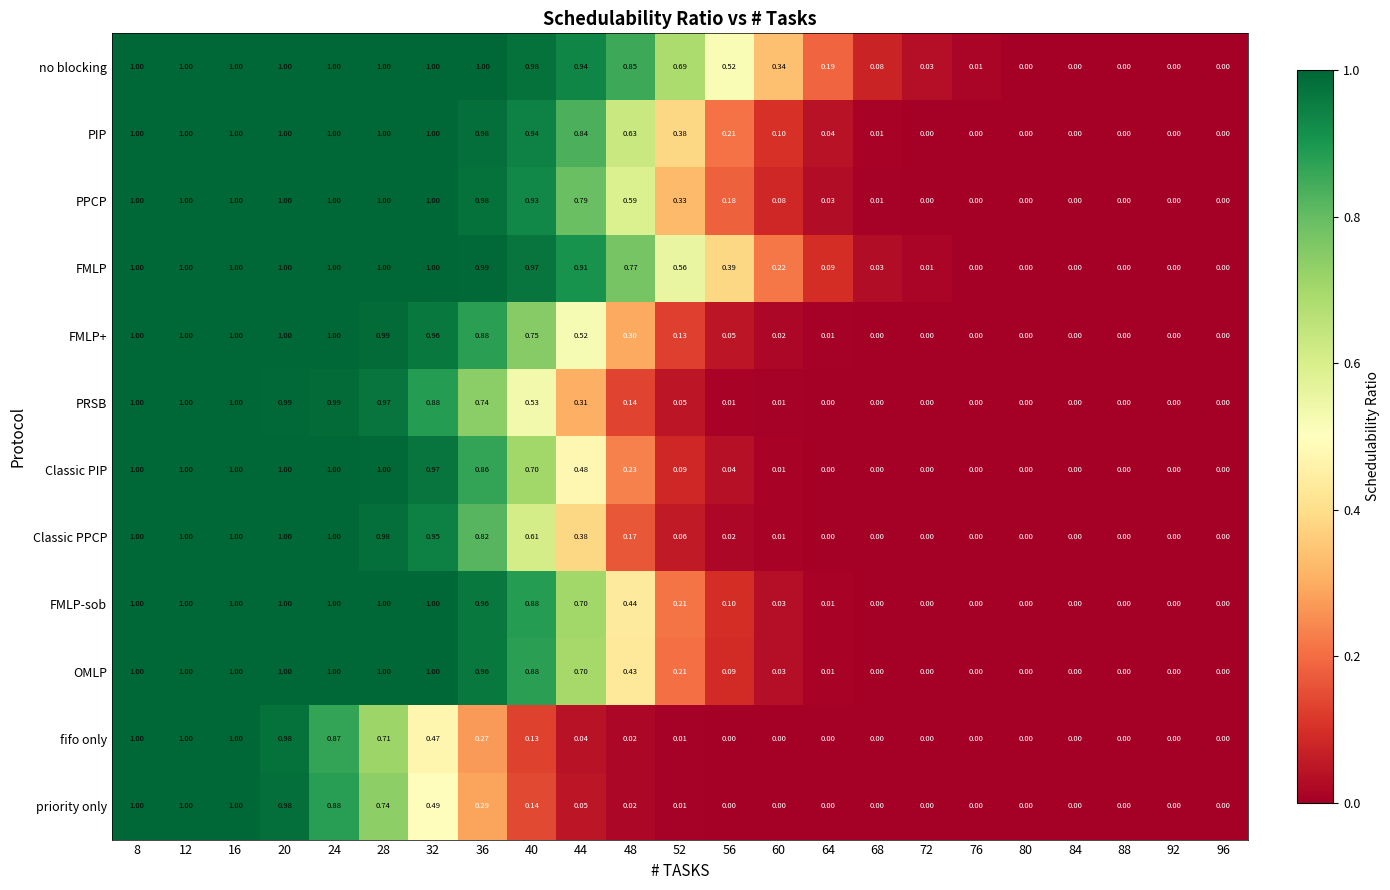

Is the value of Classic PPCP at 28 greater than the value of OMLP at 12?

No